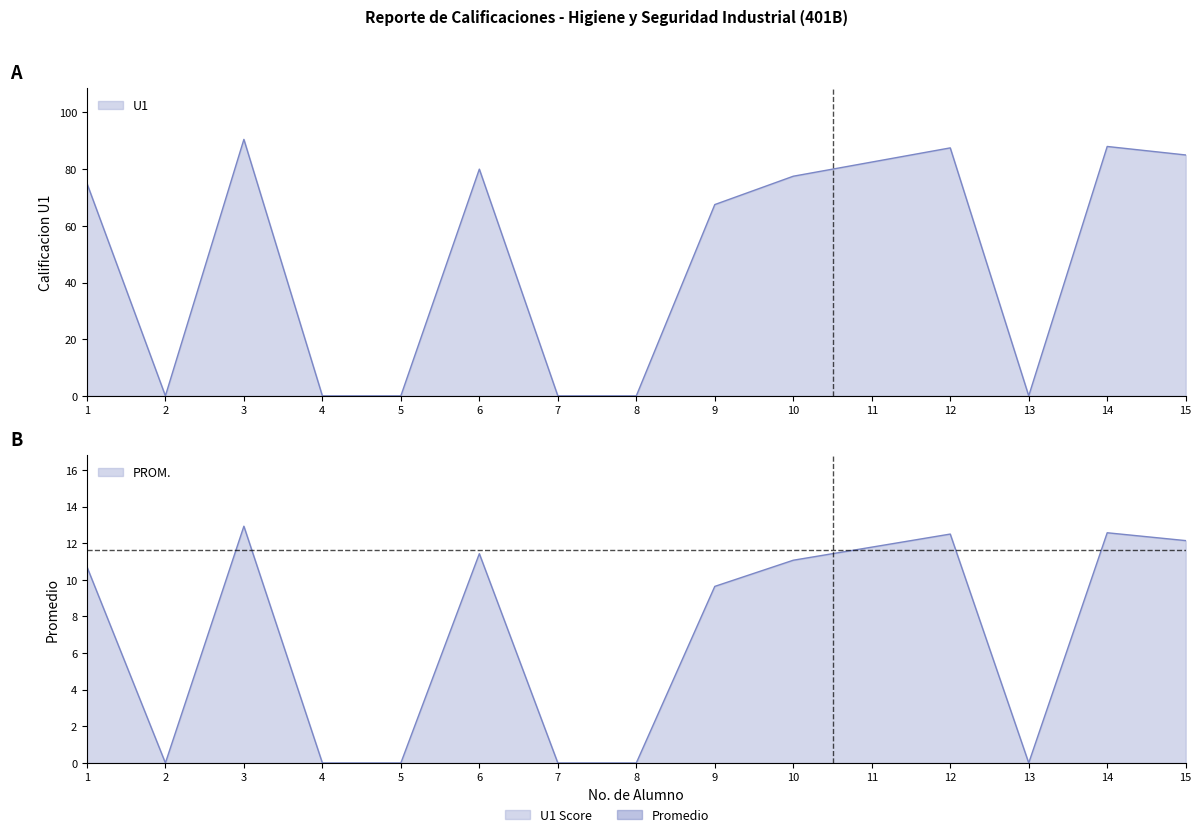

True or false: PROM has a value of 10.7 at 1.

True